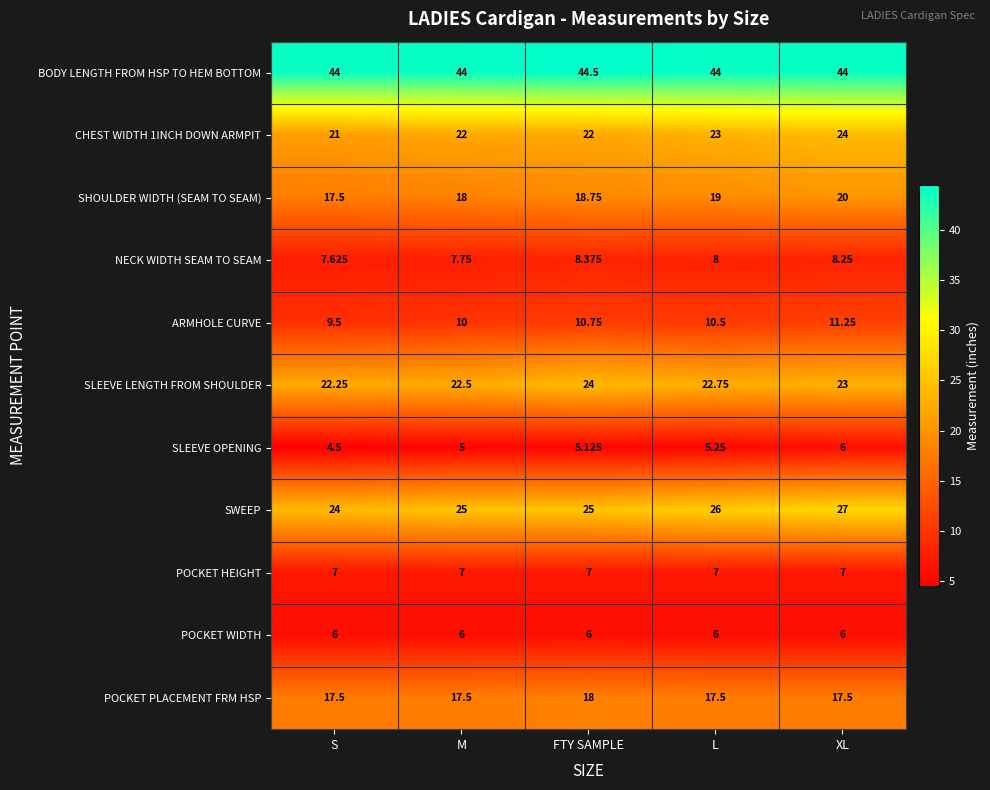

Where is SHOULDER WIDTH (SEAM TO SEAM) nearest to the value 18?

M